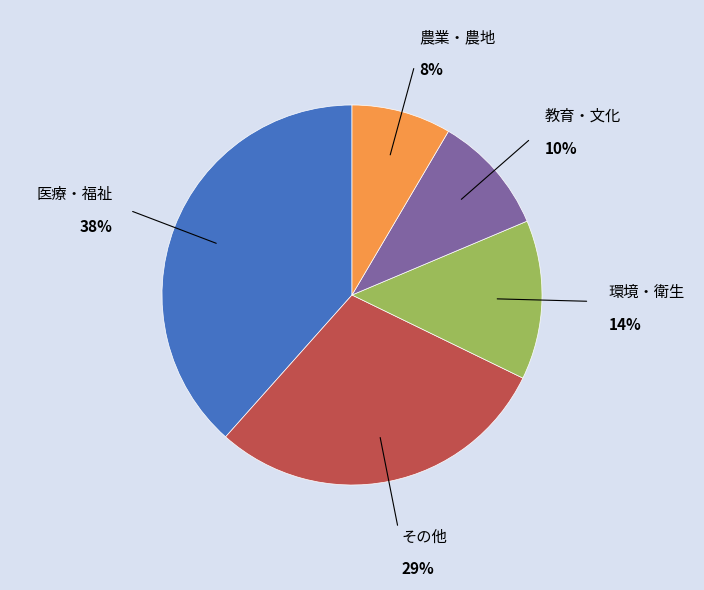

To the nearest percent, what is the difference between the largest and smallest slice percentages?

30%